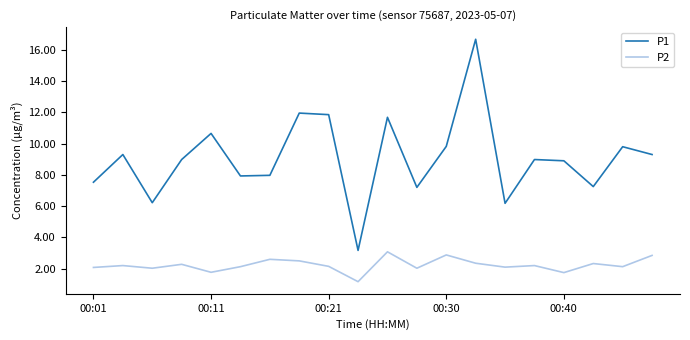

What is the maximum value shown in the chart?

16.7